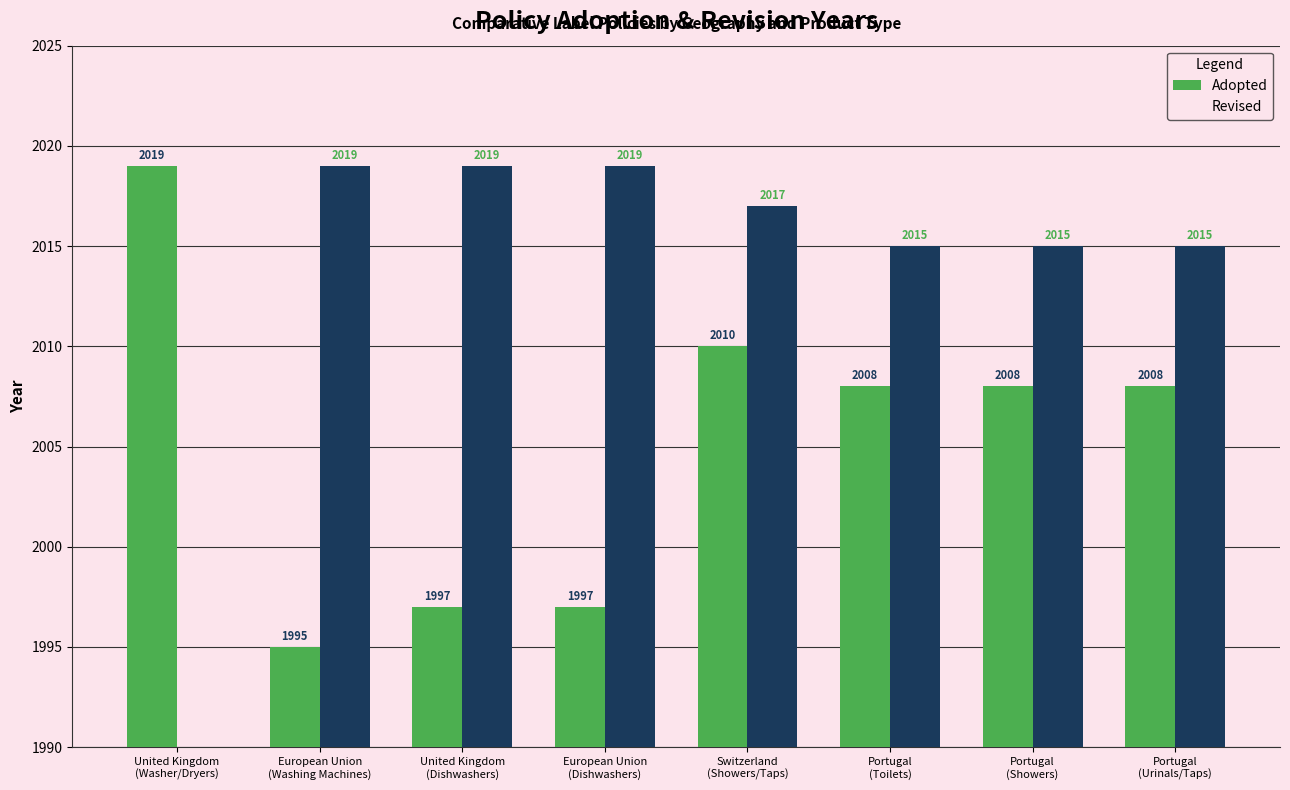

What are all the series names shown in the legend?

Adopted, Revised